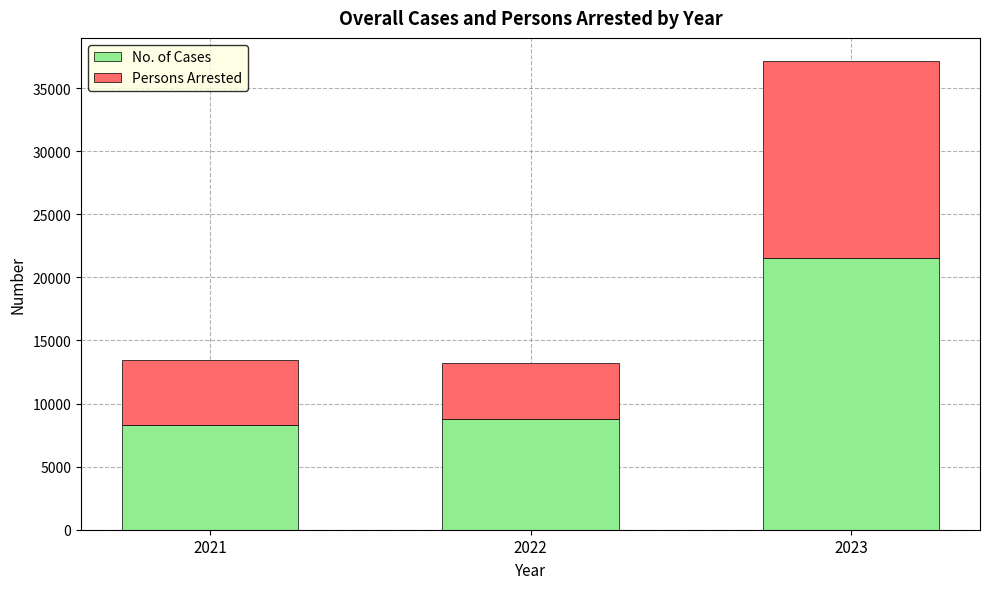

Read the No. of Cases value at 2021.

8327